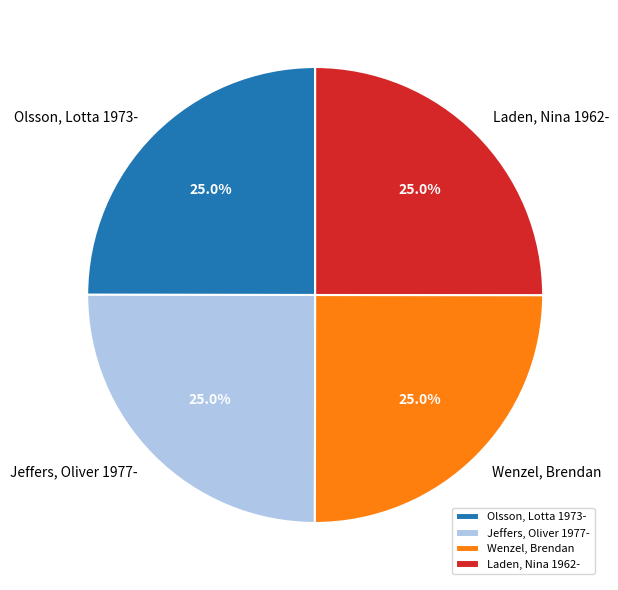

What is the ratio of the value at Laden, Nina 1962- to the value at Olsson, Lotta 1973-?

1.0